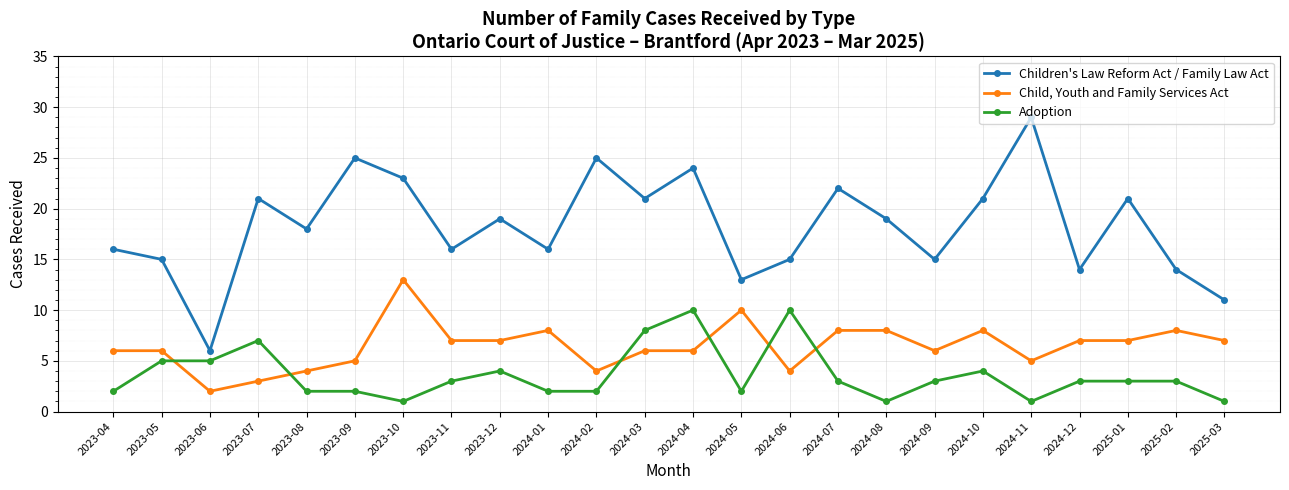

What is the value of the Child, Youth and Family Services Act point at the 24th from the left?

7